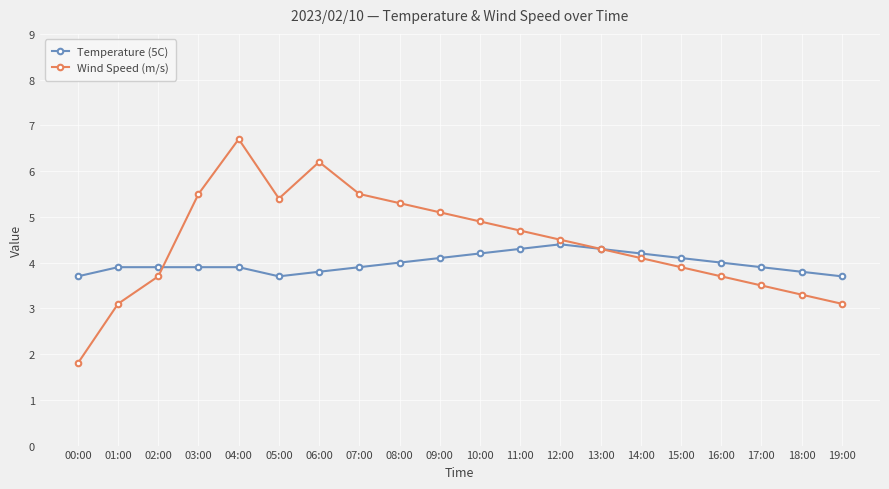

The Wind Speed (m/s) series shows 3.7 at 02:00. True or false?

True